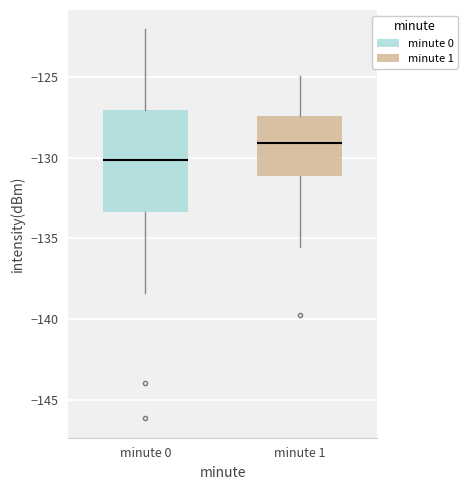

Where is the upper edge of the box for minute 0 on the y-axis? The values are not printed on the chart, so give them approximately, as read against the axis.

-127.0